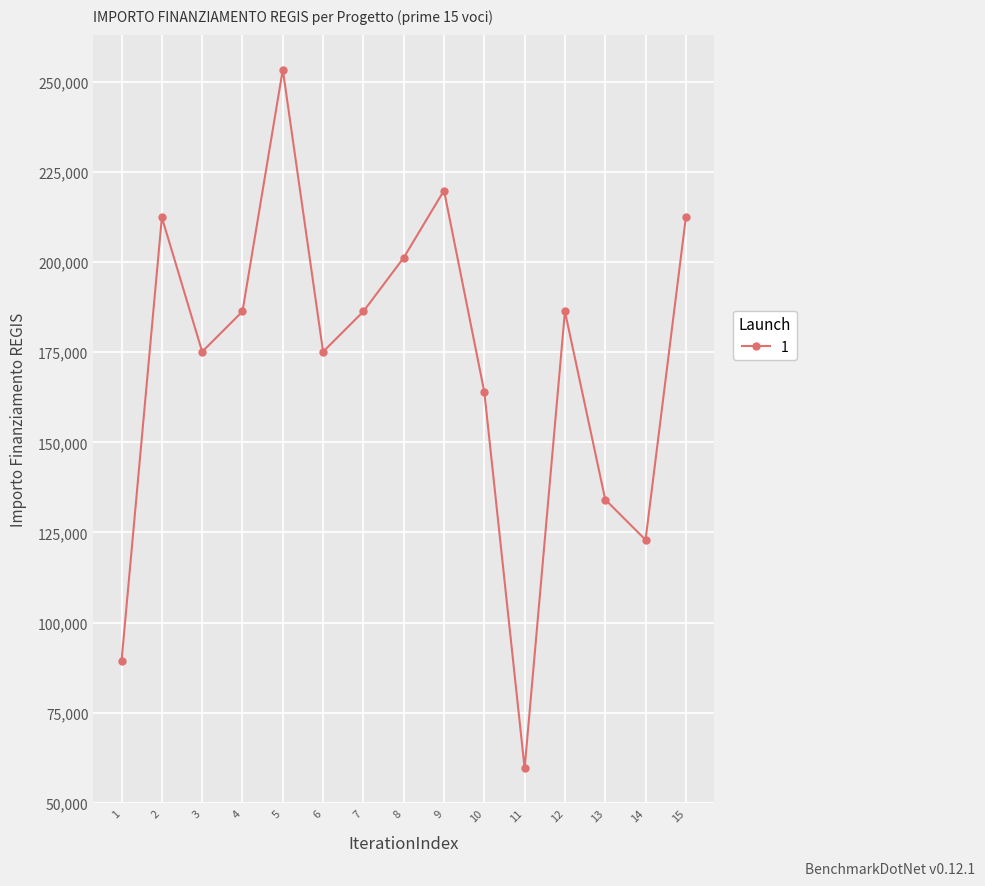

What is the value of the 1st point from the left?

89419.6